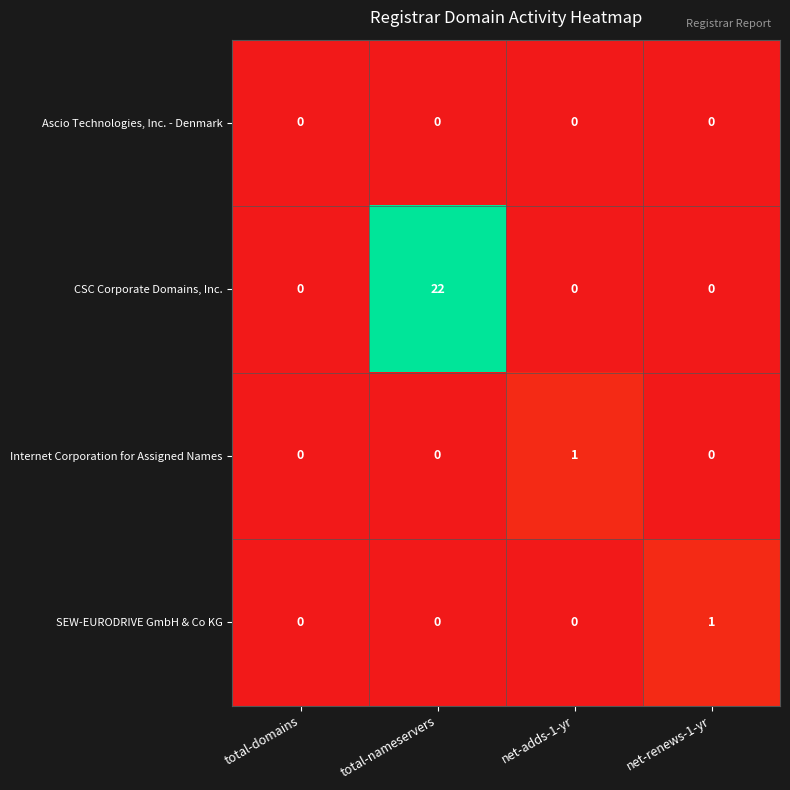

Count the number of categories in the chart.

4